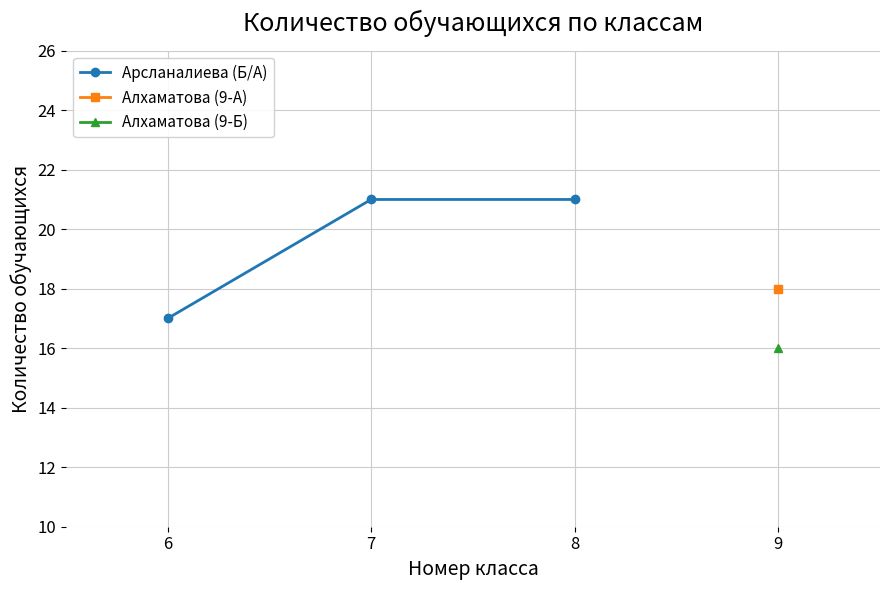

Is it true that the value at 8 is 10?

False